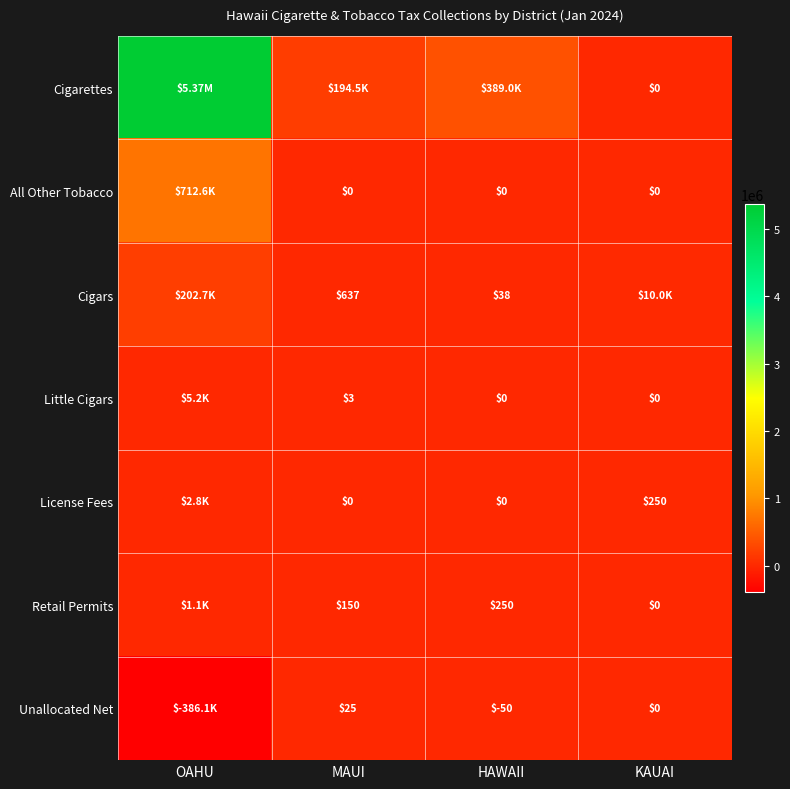

What is the spread (max minus min) of values at OAHU?

5754219.1